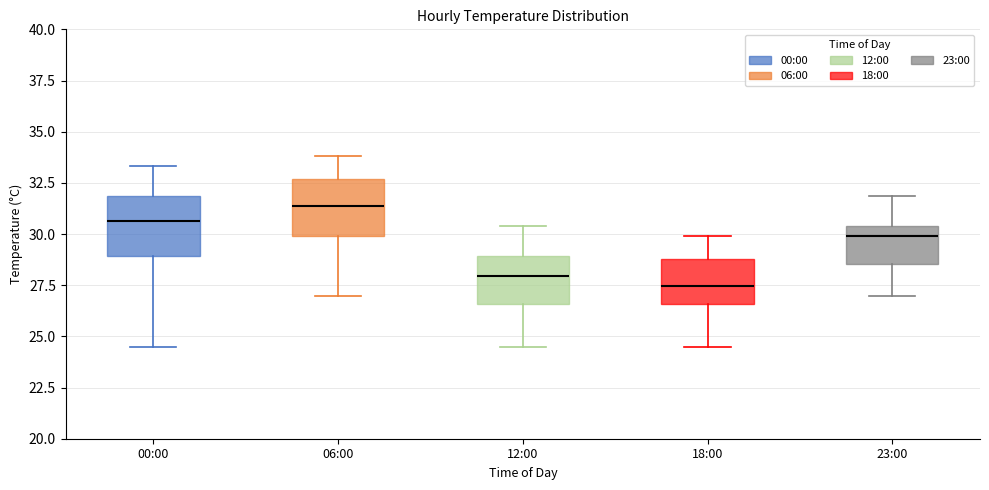

Reading left to right, transcribe this box plot: for each box, give where its median line is, the range the box spans, and where its two whiskers end, as read against the y-axis. The values are not printed on the chart, so give them approximately, as read against the axis.

00:00: median 30.5, box 29.0 to 32.0, whiskers 24.5 to 33.5
06:00: median 31.5, box 30.0 to 32.5, whiskers 27.0 to 34.0
12:00: median 28.0, box 26.5 to 29.0, whiskers 24.5 to 30.5
18:00: median 27.5, box 26.5 to 29.0, whiskers 24.5 to 30.0
23:00: median 30.0, box 28.5 to 30.5, whiskers 27.0 to 32.0